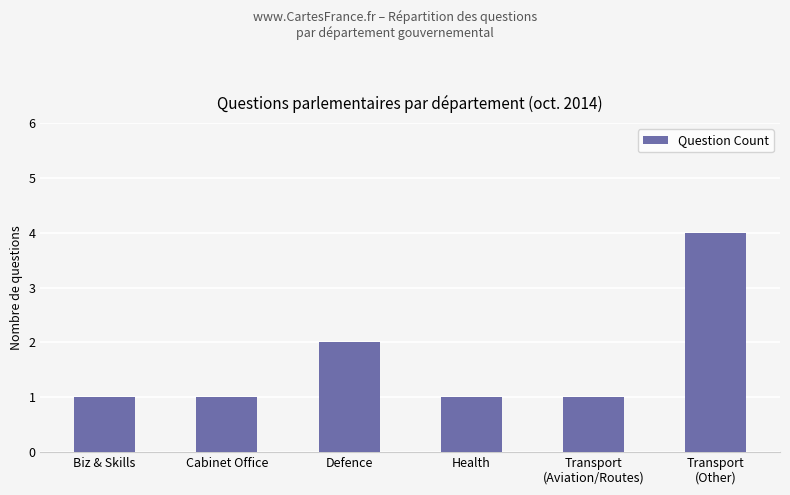

Reading left to right, what are all the values shown in this chart?

1	1	2	1	1	4